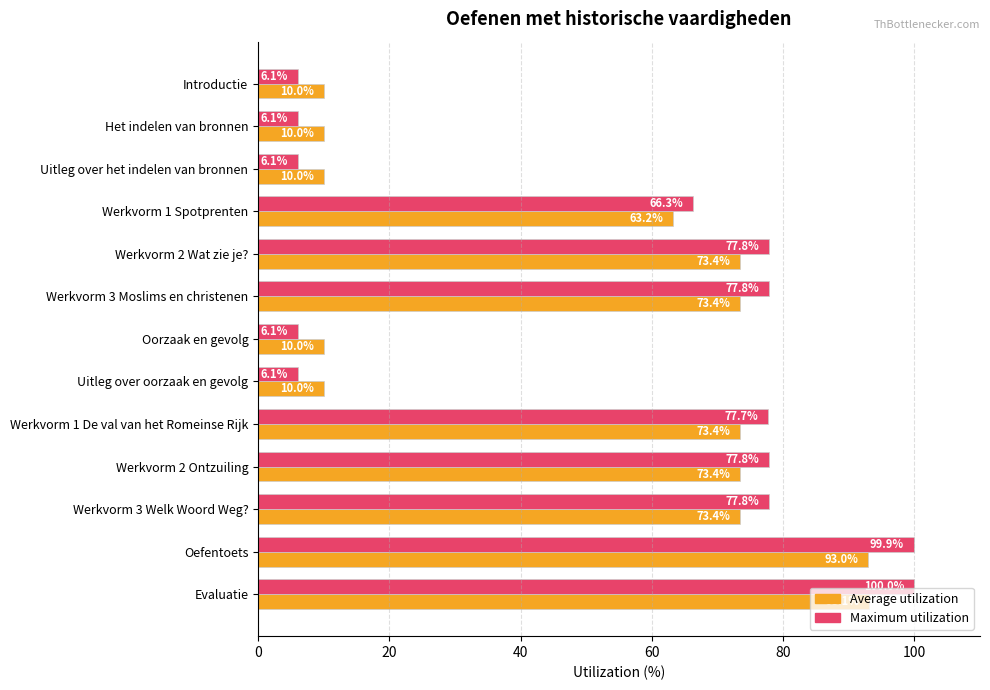

Is it true that Maximum utilization equals 6.1 at Oorzaak en gevolg?

True